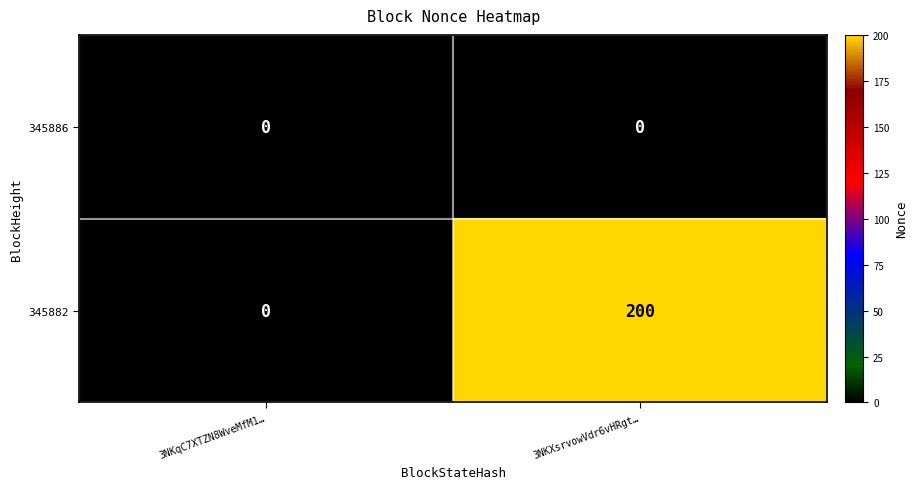

Which series has the widest spread of values?

345882